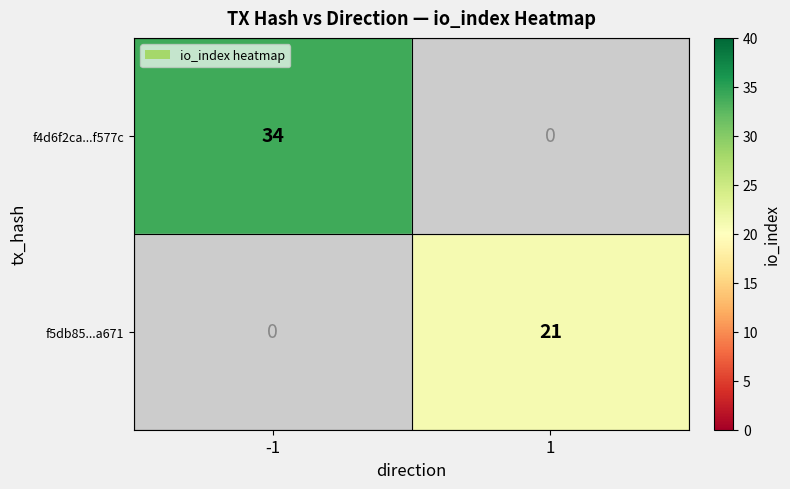

Which series has the widest spread of values?

f4d6f2ca...f577c